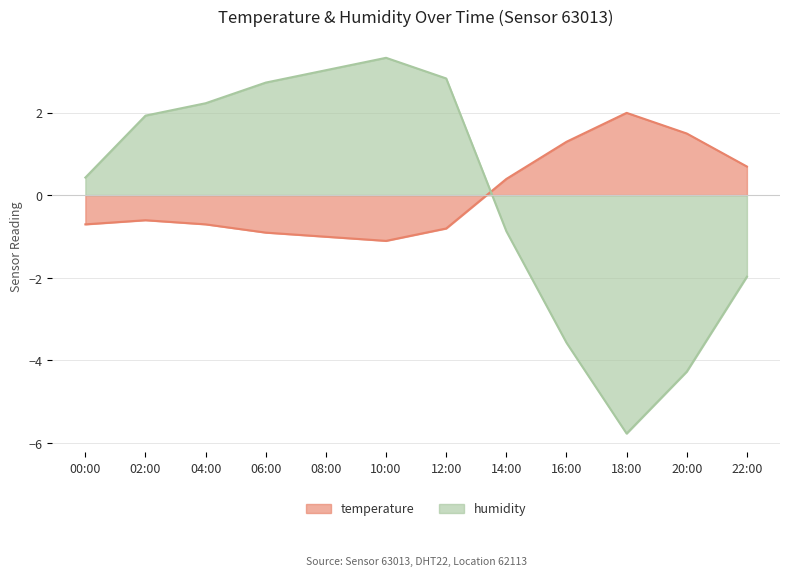

Is it true that humidity equals -2.0 at 22:00?

True